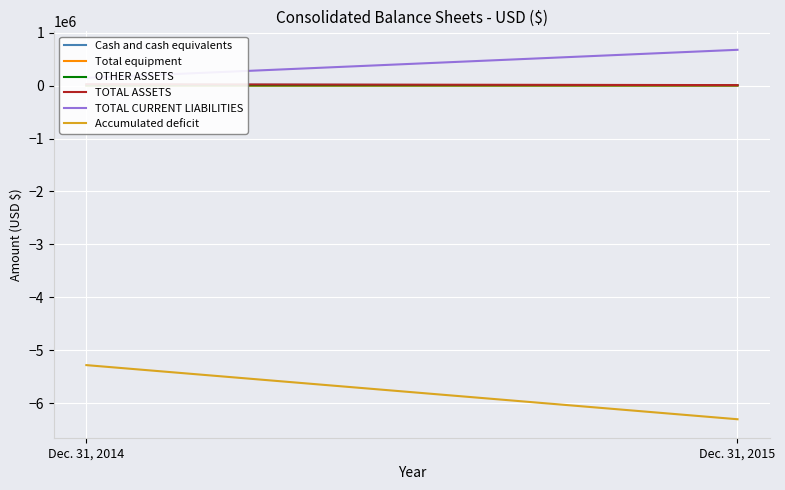

Which category has the highest value across all series?

Dec. 31, 2015